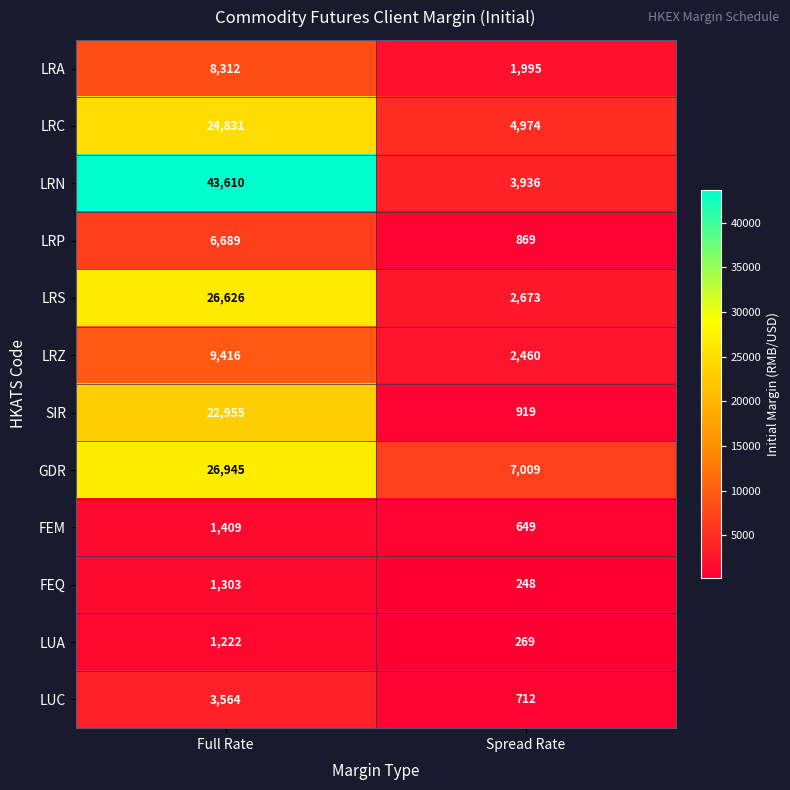

Rank the series at Full Rate from lowest to highest value.

LUA, FEQ, FEM, LUC, LRP, LRA, LRZ, SIR, LRC, LRS, GDR, LRN